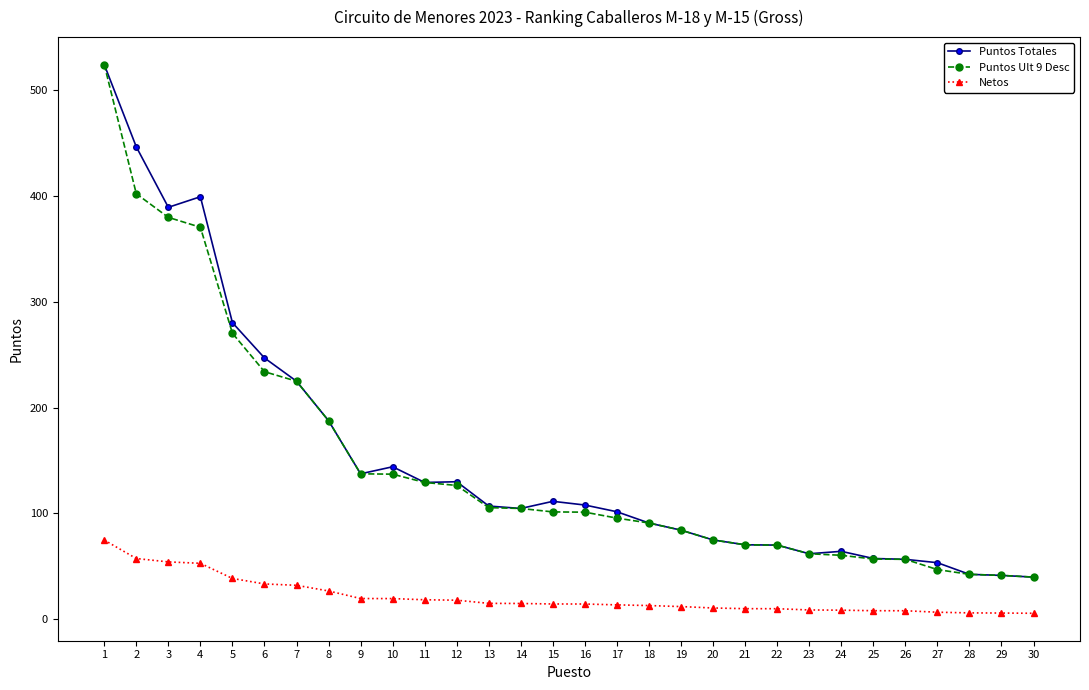

Is the value of Puntos Totales at 6 greater than the value of Netos at 16?

Yes